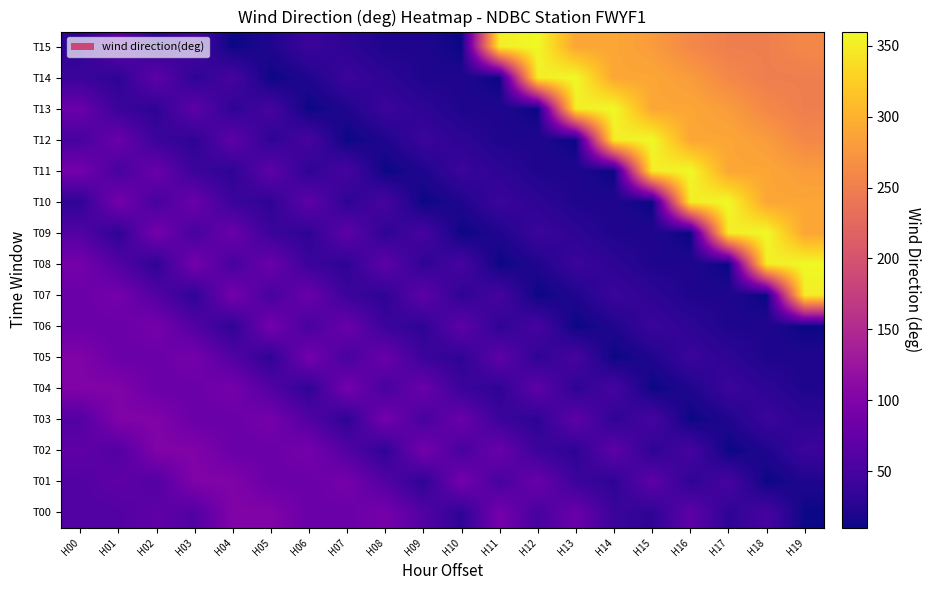

Reading left to right, transcribe all the data shown in this chart.

T00: H00=60	H01=60	H02=70	H03=60	H04=100	H05=100	H06=80	H07=80	H08=90	H09=60	H10=30	H11=90	H12=50	H13=80	H14=40	H15=30	H16=70	H17=30	H18=50	H19=10
T01: H00=60	H01=70	H02=60	H03=100	H04=100	H05=80	H06=80	H07=90	H08=60	H09=30	H10=90	H11=50	H12=80	H13=40	H14=30	H15=70	H16=30	H17=50	H18=10	H19=20
T02: H00=70	H01=60	H02=100	H03=100	H04=80	H05=80	H06=90	H07=60	H08=30	H09=90	H10=50	H11=80	H12=40	H13=30	H14=70	H15=30	H16=50	H17=10	H18=20	H19=40
T03: H00=60	H01=100	H02=100	H03=80	H04=80	H05=90	H06=60	H07=30	H08=90	H09=50	H10=80	H11=40	H12=30	H13=70	H14=30	H15=50	H16=10	H17=20	H18=40	H19=30
T04: H00=100	H01=100	H02=80	H03=80	H04=90	H05=60	H06=30	H07=90	H08=50	H09=80	H10=40	H11=30	H12=70	H13=30	H14=50	H15=10	H16=20	H17=40	H18=30	H19=20
T05: H00=100	H01=80	H02=80	H03=90	H04=60	H05=30	H06=90	H07=50	H08=80	H09=40	H10=30	H11=70	H12=30	H13=50	H14=10	H15=20	H16=40	H17=30	H18=20	H19=20
T06: H00=80	H01=80	H02=90	H03=60	H04=30	H05=90	H06=50	H07=80	H08=40	H09=30	H10=70	H11=30	H12=50	H13=10	H14=20	H15=40	H16=30	H17=20	H18=20	H19=10
T07: H00=80	H01=90	H02=60	H03=30	H04=90	H05=50	H06=80	H07=40	H08=30	H09=70	H10=30	H11=50	H12=10	H13=20	H14=40	H15=30	H16=20	H17=20	H18=10	H19=350
T08: H00=90	H01=60	H02=30	H03=90	H04=50	H05=80	H06=40	H07=30	H08=70	H09=30	H10=50	H11=10	H12=20	H13=40	H14=30	H15=20	H16=20	H17=10	H18=350	H19=360
T09: H00=60	H01=30	H02=90	H03=50	H04=80	H05=40	H06=30	H07=70	H08=30	H09=50	H10=10	H11=20	H12=40	H13=30	H14=20	H15=20	H16=10	H17=350	H18=360	H19=290
T10: H00=30	H01=90	H02=50	H03=80	H04=40	H05=30	H06=70	H07=30	H08=50	H09=10	H10=20	H11=40	H12=30	H13=20	H14=20	H15=10	H16=350	H17=360	H18=290	H19=290
T11: H00=90	H01=50	H02=80	H03=40	H04=30	H05=70	H06=30	H07=50	H08=10	H09=20	H10=40	H11=30	H12=20	H13=20	H14=10	H15=350	H16=360	H17=290	H18=290	H19=280
T12: H00=50	H01=80	H02=40	H03=30	H04=70	H05=30	H06=50	H07=10	H08=20	H09=40	H10=30	H11=20	H12=20	H13=10	H14=350	H15=360	H16=290	H17=290	H18=280	H19=260
T13: H00=80	H01=40	H02=30	H03=70	H04=30	H05=50	H06=10	H07=20	H08=40	H09=30	H10=20	H11=20	H12=10	H13=350	H14=360	H15=290	H16=290	H17=280	H18=260	H19=250
T14: H00=40	H01=30	H02=70	H03=30	H04=50	H05=10	H06=20	H07=40	H08=30	H09=20	H10=20	H11=10	H12=350	H13=360	H14=290	H15=290	H16=280	H17=260	H18=250	H19=250
T15: H00=30	H01=70	H02=30	H03=50	H04=10	H05=20	H06=40	H07=30	H08=20	H09=20	H10=10	H11=350	H12=360	H13=290	H14=290	H15=280	H16=260	H17=250	H18=250	H19=260